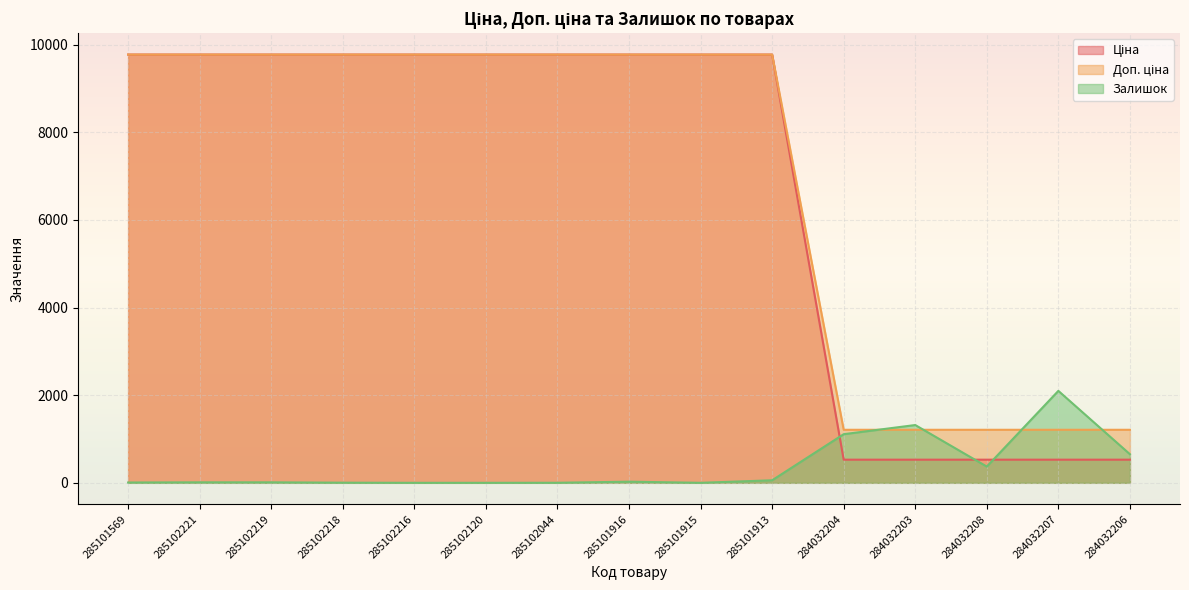

Is it true that Доп. ціна equals 16928.8 at 285102044?

False